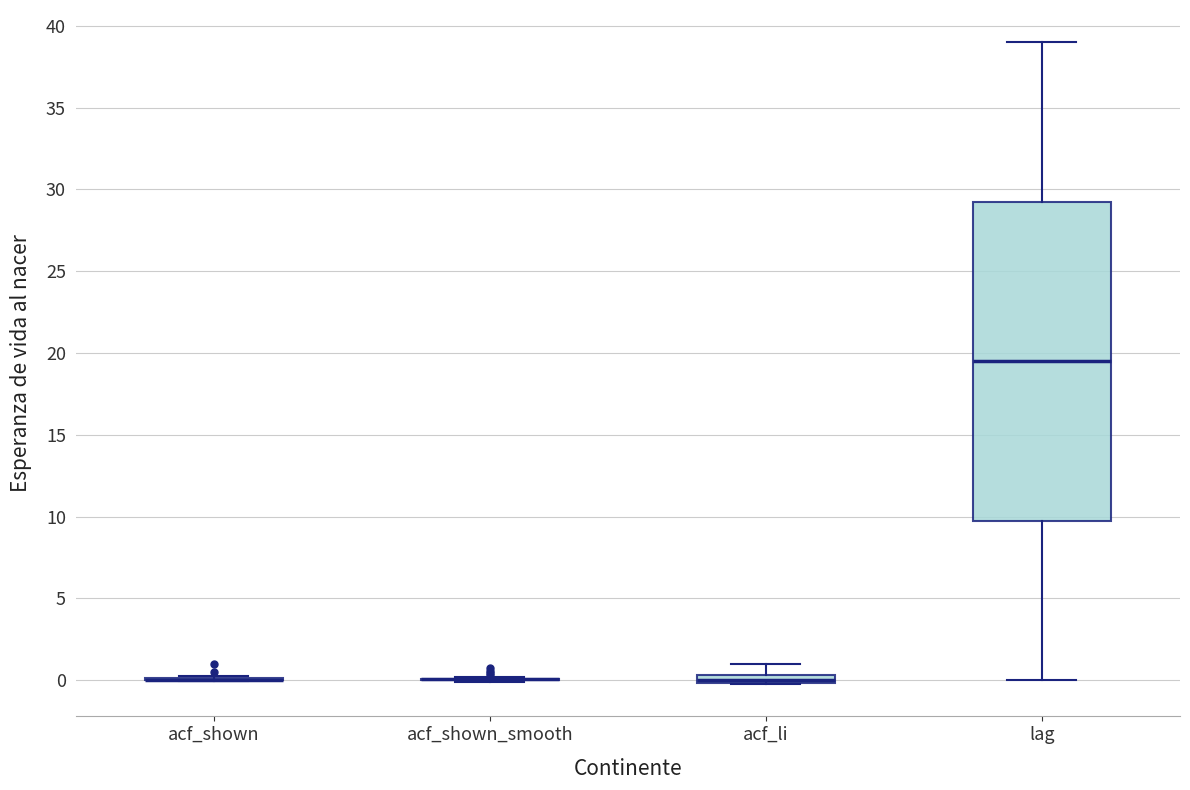

Comparing the boxes themselves (not the whiskers), which one is the tallest?

lag